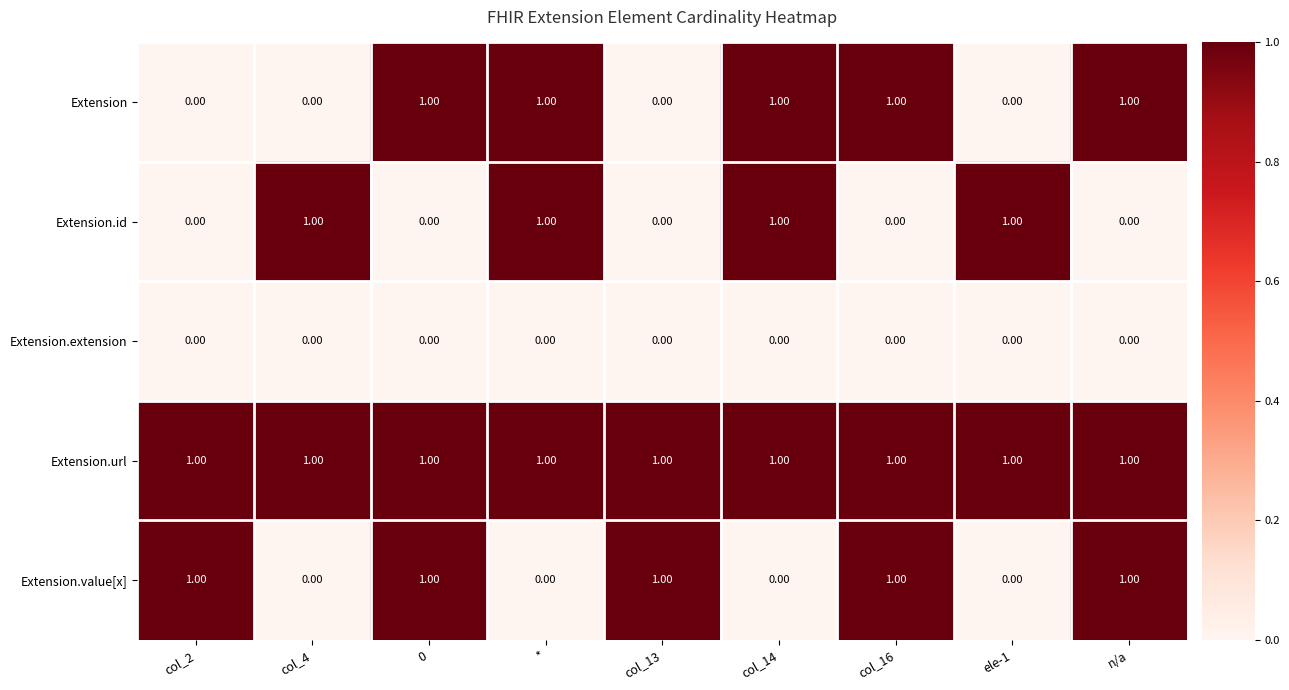

What is the sum of all Extension.url values?

9